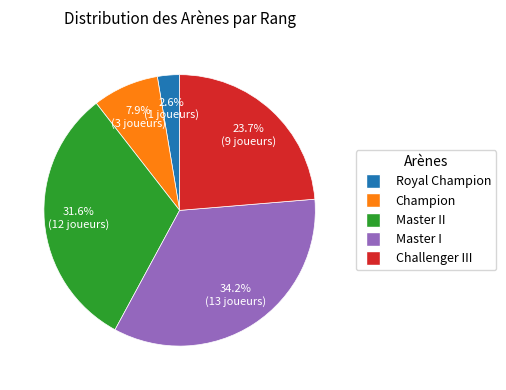

Is there a majority slice in this chart?

No